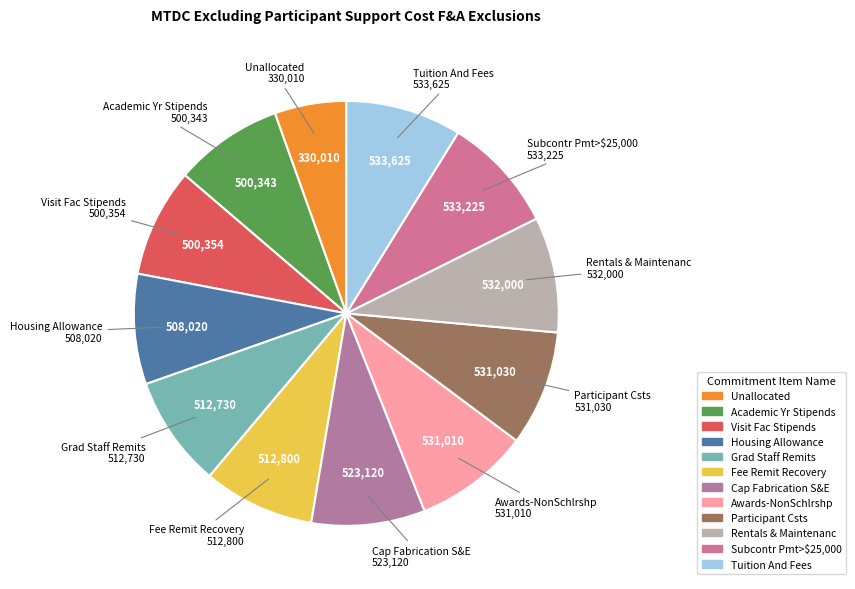

Is it true that Participant Csts is 9% of the pie?

True